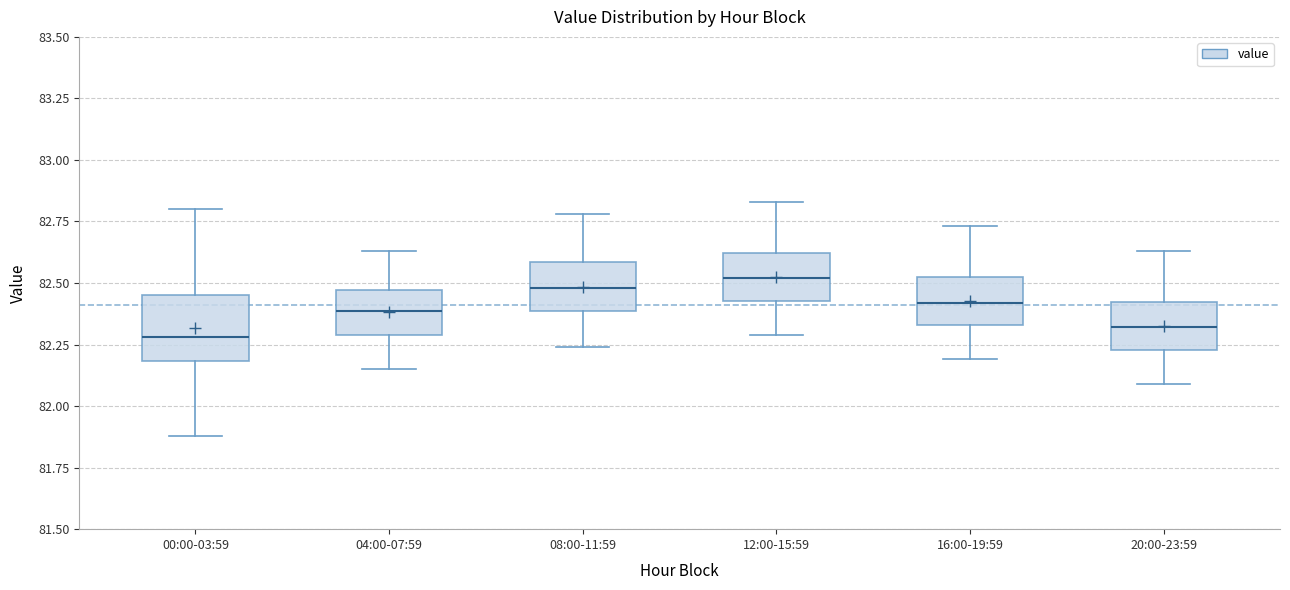

Which box is the tallest, from its lower edge to its upper edge?

00:00-03:59